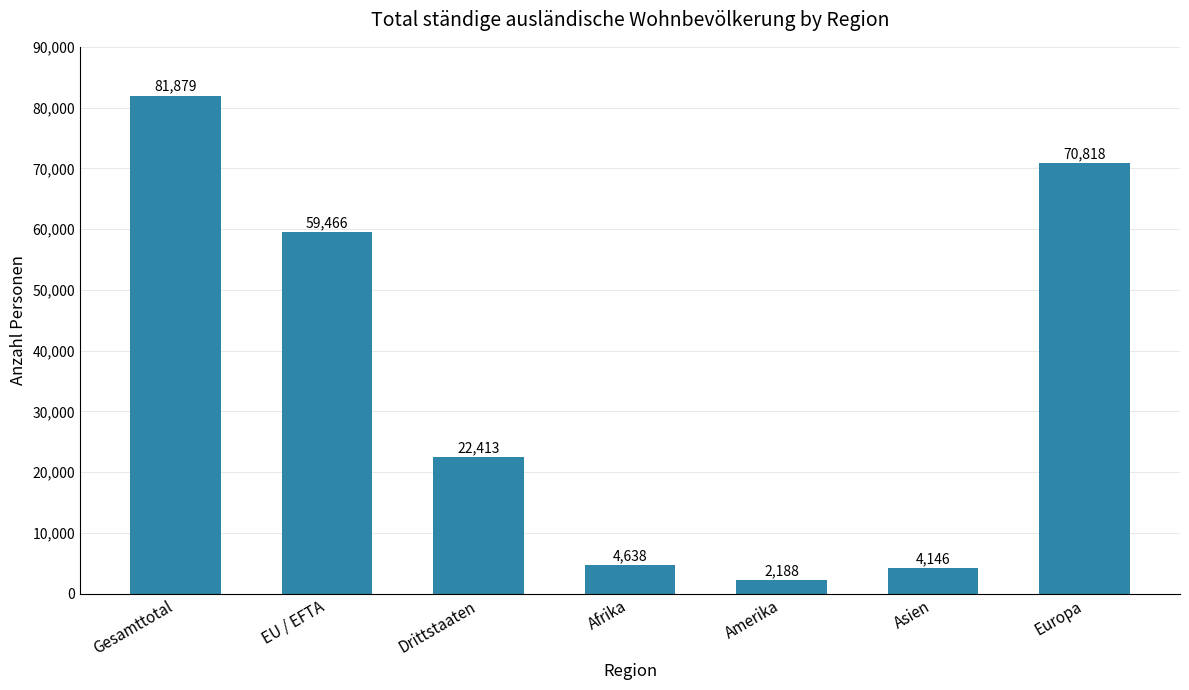

What position from the left is Drittstaaten?

3